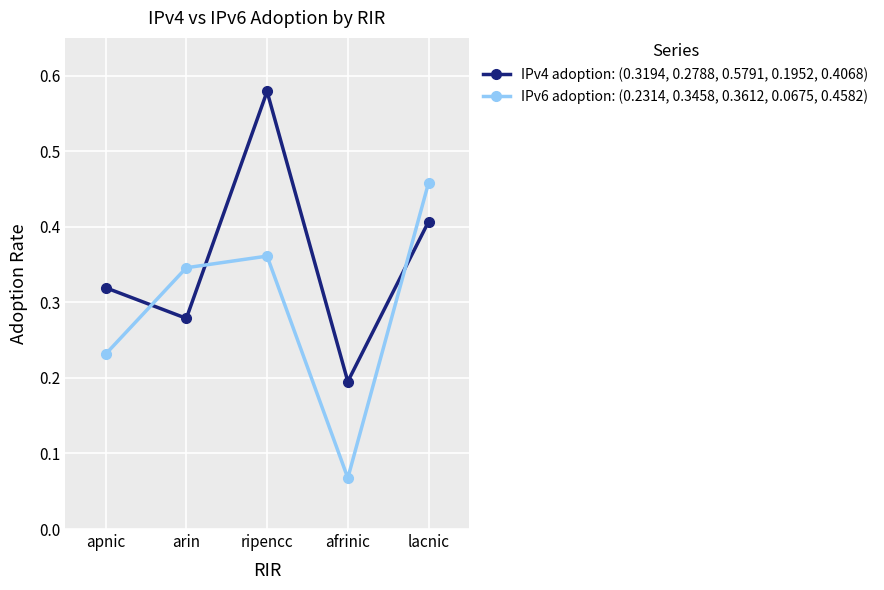

Rank the series by their average value, from highest to lowest.

IPv4 adoption: (0.3194, 0.2788, 0.5791, 0.1952, 0.4068), IPv6 adoption: (0.2314, 0.3458, 0.3612, 0.0675, 0.4582)